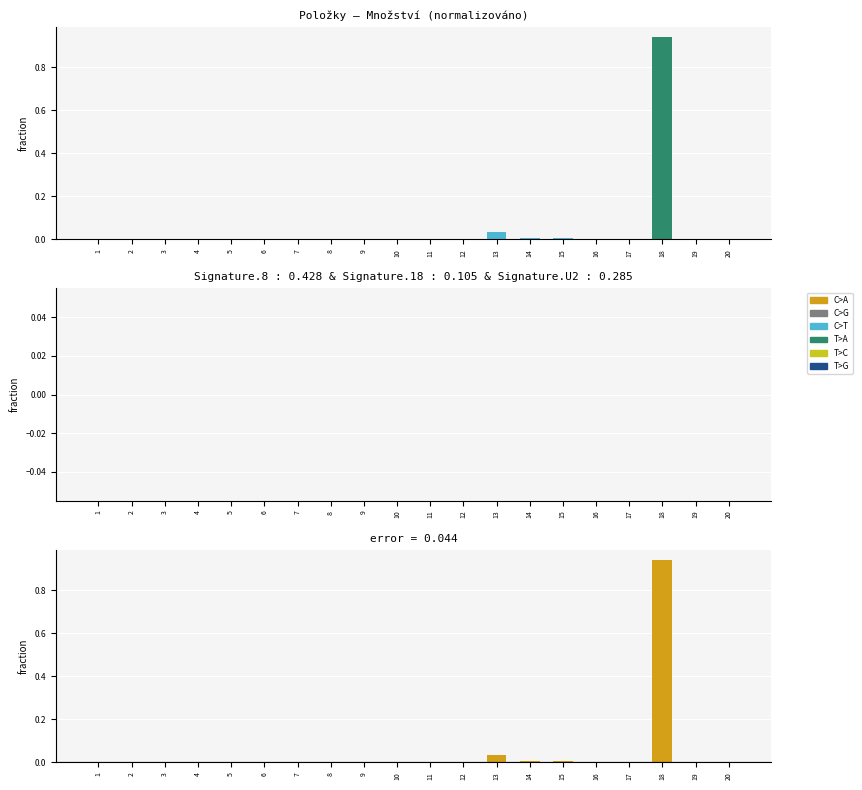

Reading right to left, what are all the values shown in this chart?

Množ.: 20=0.0	19=0.0	18=0.9	17=0.0	16=0.0	15=0.0	14=0.0	13=0.0	12=0.0	11=0.0	10=0.0	9=0.0	8=0.0	7=0.0	6=0.0	5=0.0	4=0.0	3=0.0	2=0.0	1=0.0
Dodávka: 20=0.0	19=0.0	18=0.0	17=0.0	16=0.0	15=0.0	14=0.0	13=0.0	12=0.0	11=0.0	10=0.0	9=0.0	8=0.0	7=0.0	6=0.0	5=0.0	4=0.0	3=0.0	2=0.0	1=0.0
Rozdíl: 20=0.0	19=0.0	18=0.9	17=0.0	16=0.0	15=0.0	14=0.0	13=0.0	12=0.0	11=0.0	10=0.0	9=0.0	8=0.0	7=0.0	6=0.0	5=0.0	4=0.0	3=0.0	2=0.0	1=0.0